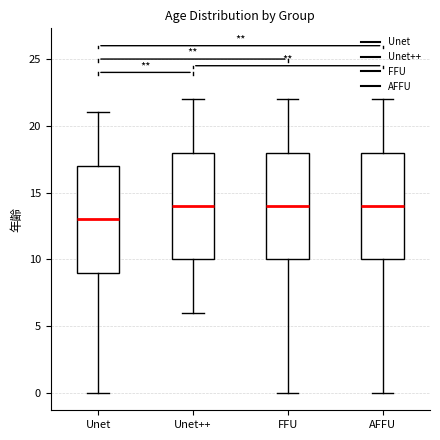

Where is the lower edge of the box for AFFU on the y-axis? The values are not printed on the chart, so give them approximately, as read against the axis.

10